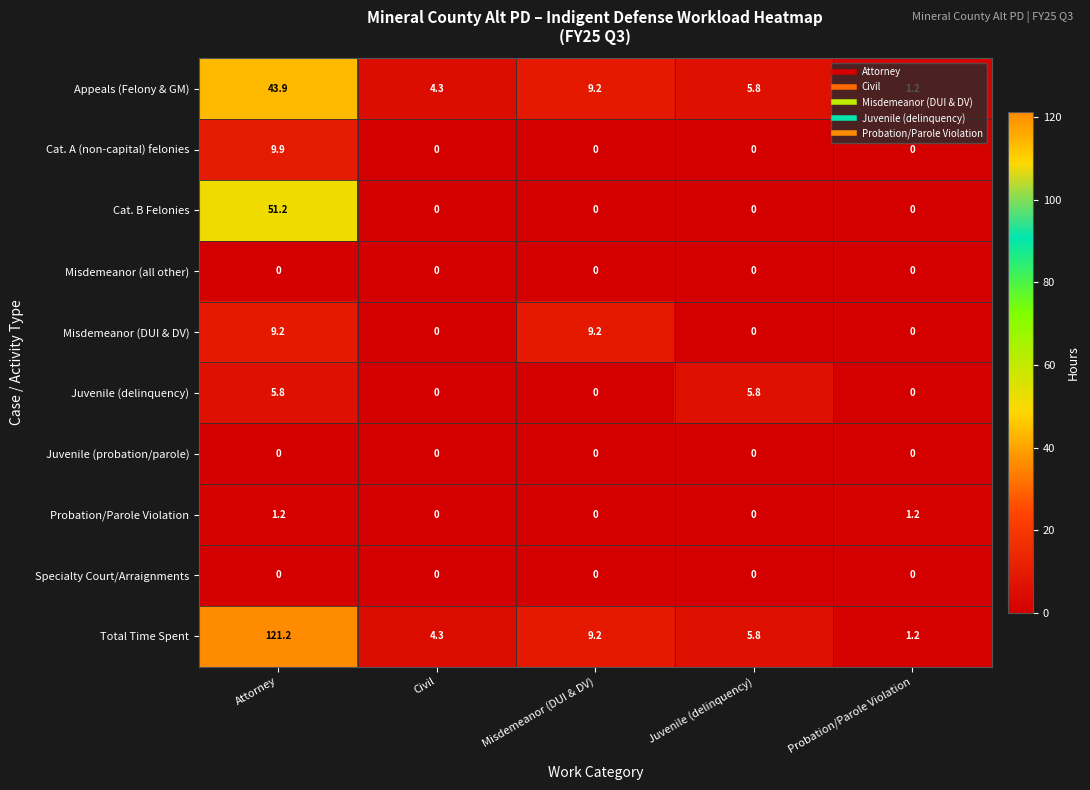

The value of Juvenile (delinquency) at Attorney is 5.8. True or false?

True